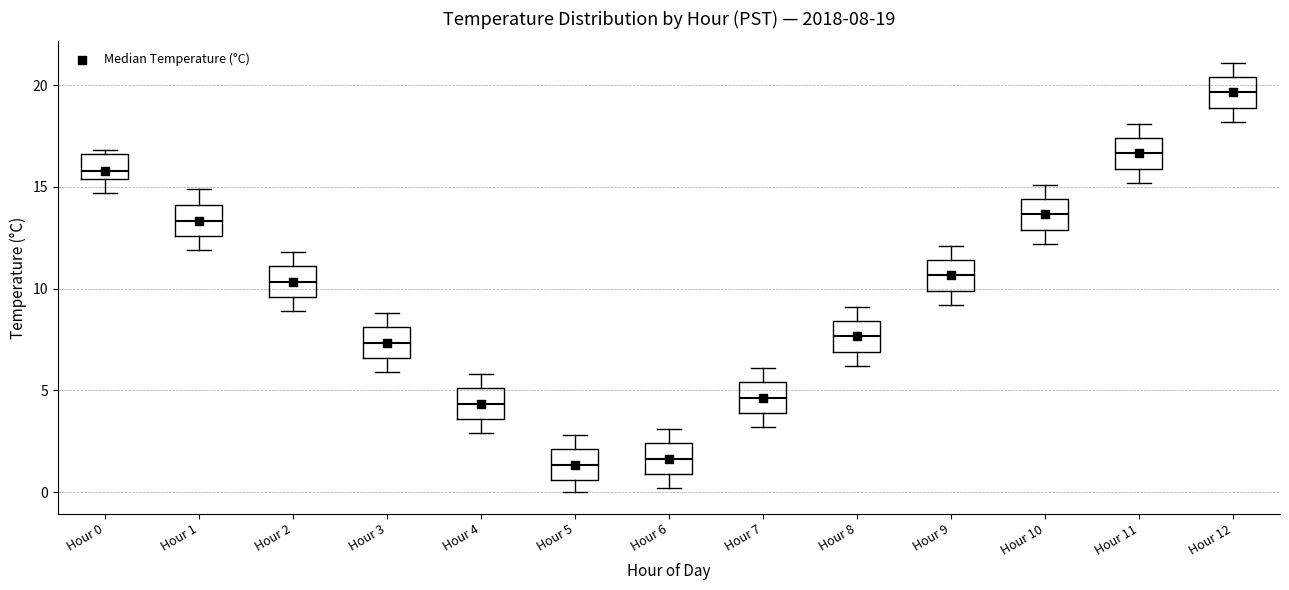

Which box has the highest median line?

Hour 12